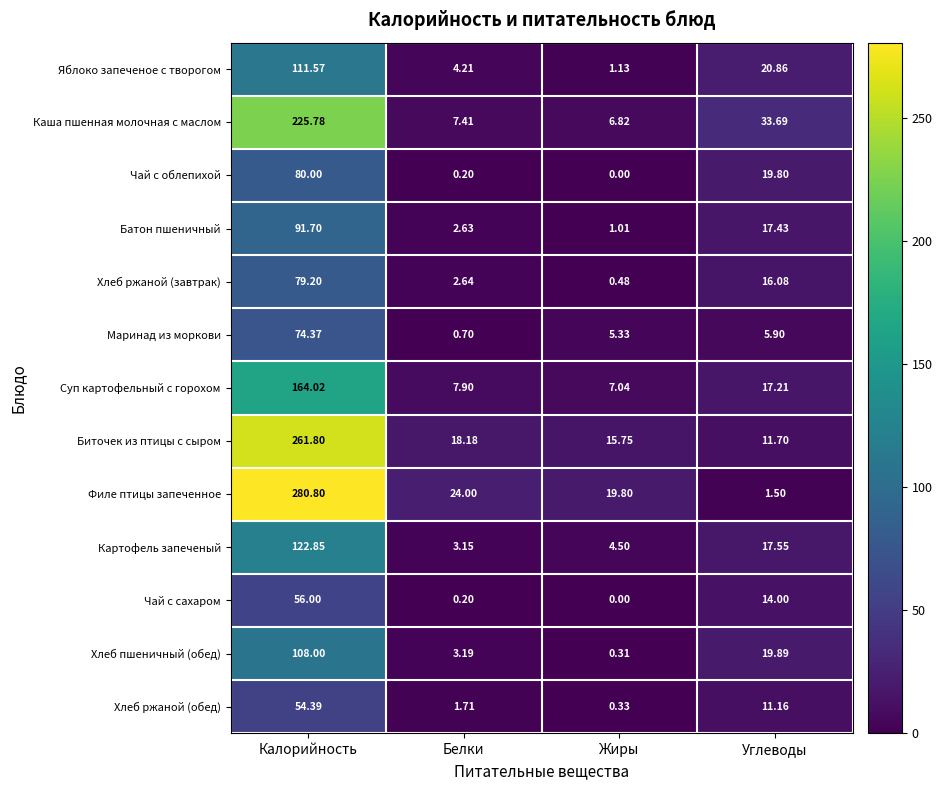

What is the total value across all series at Белки?

76.1